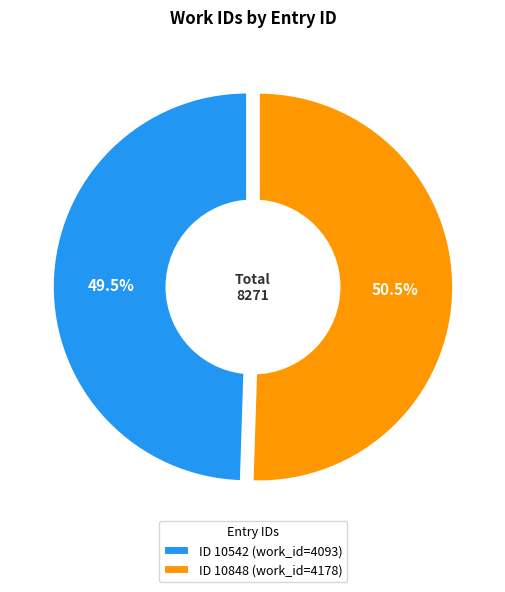

What percentage do 10848 and 10542 together represent?

100.0%